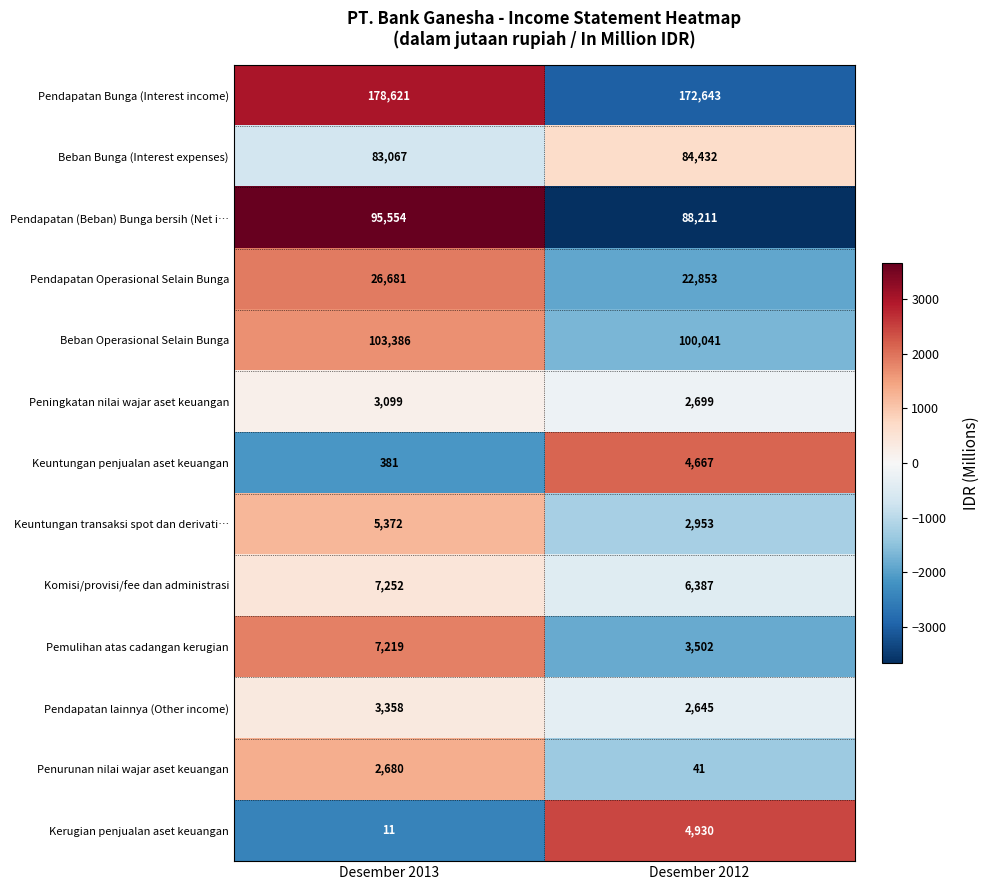

What is the difference between the highest and lowest values at Desember 2012?

172602